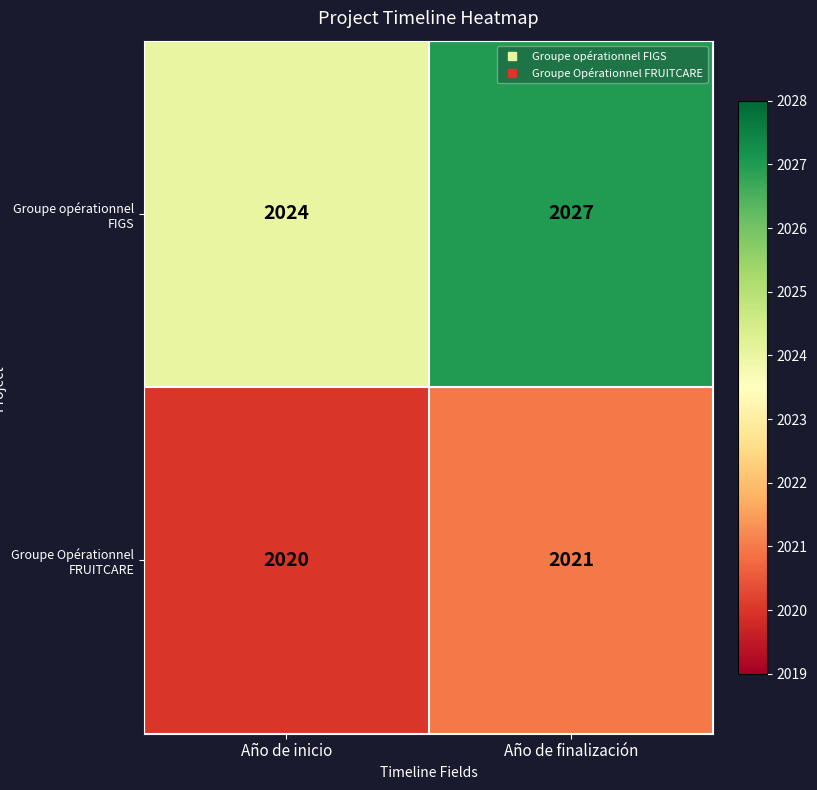

What is the difference between the Groupe opérationnel FIGS values at Año de finalización and Año de inicio?

3